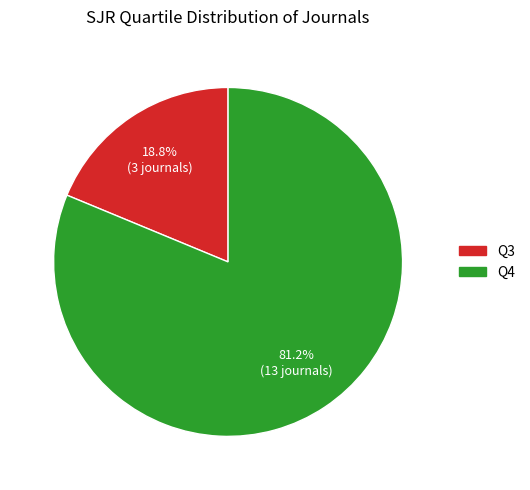

What is the smallest slice in the pie chart?

Q3